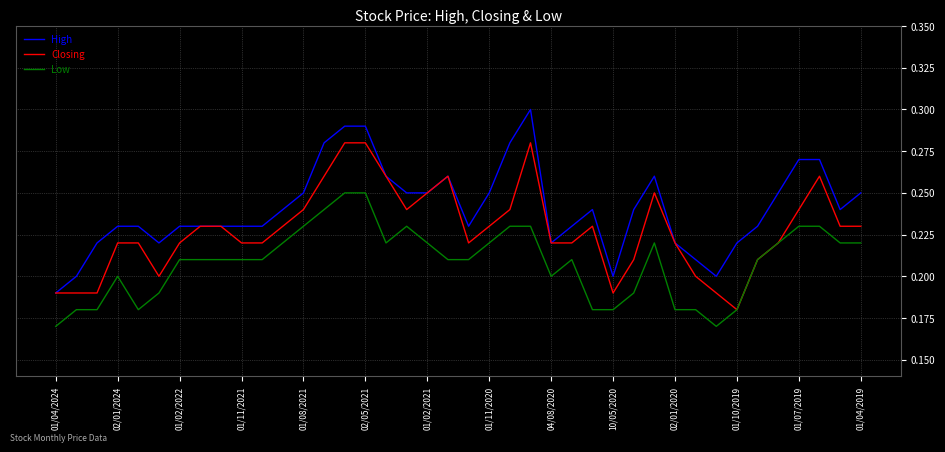

Which series has the largest total across all categories?

High